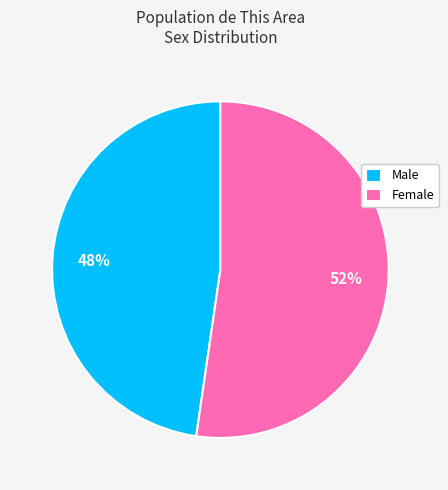

Rank the categories by value from lowest to highest.

Male, Female